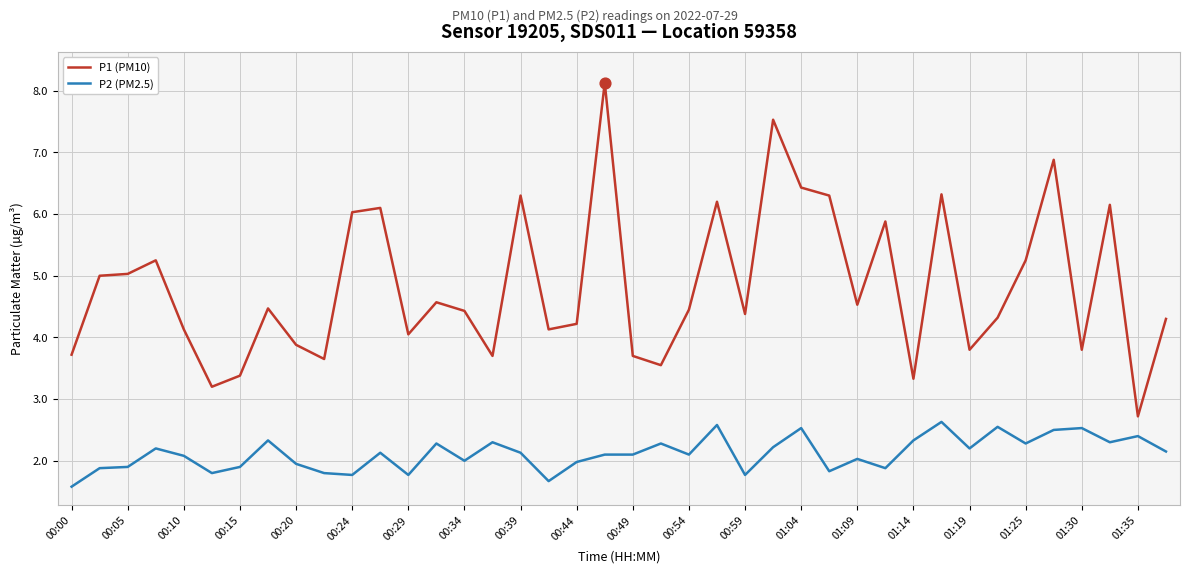

What are all the series names shown in the legend?

P1 (PM10), P2 (PM2.5)